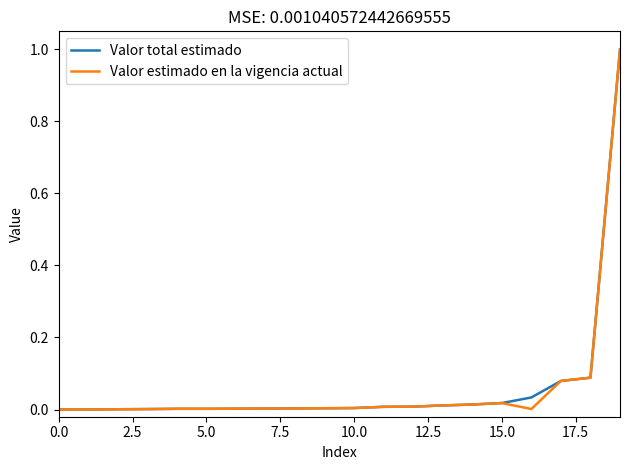

What is the greatest value displayed?

1.0